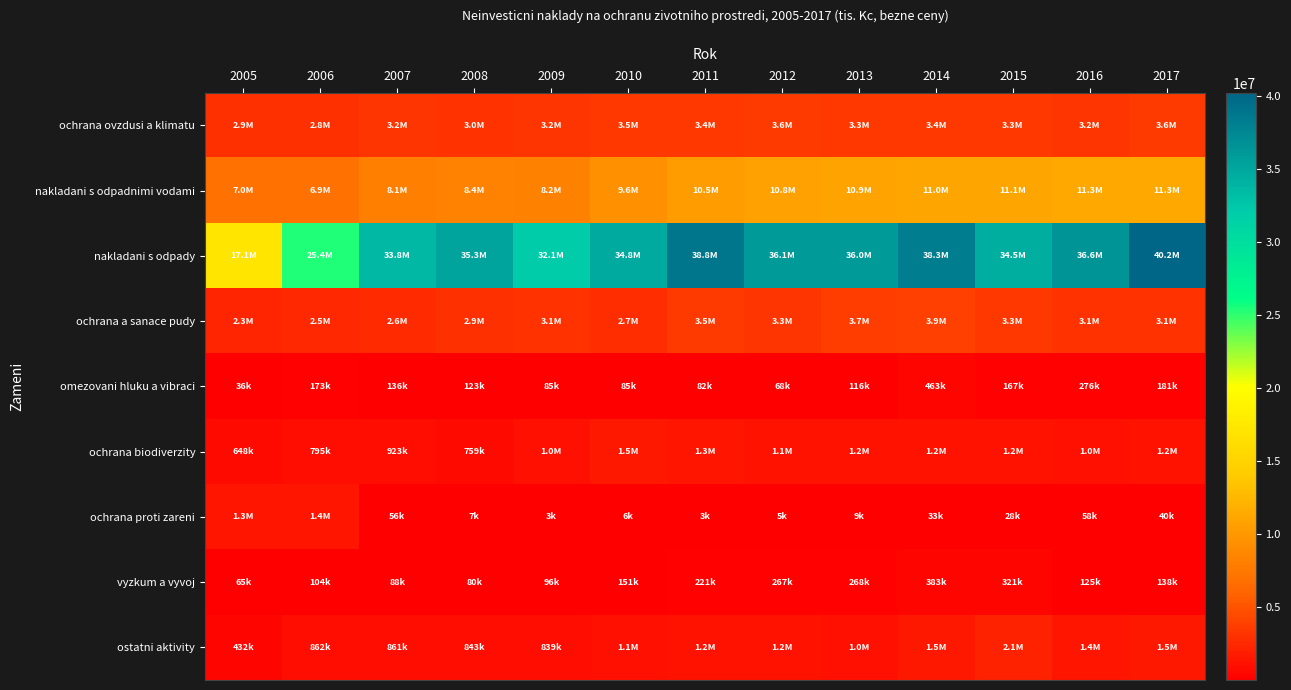

What is the spread (max minus min) of values at 2008?

35250733